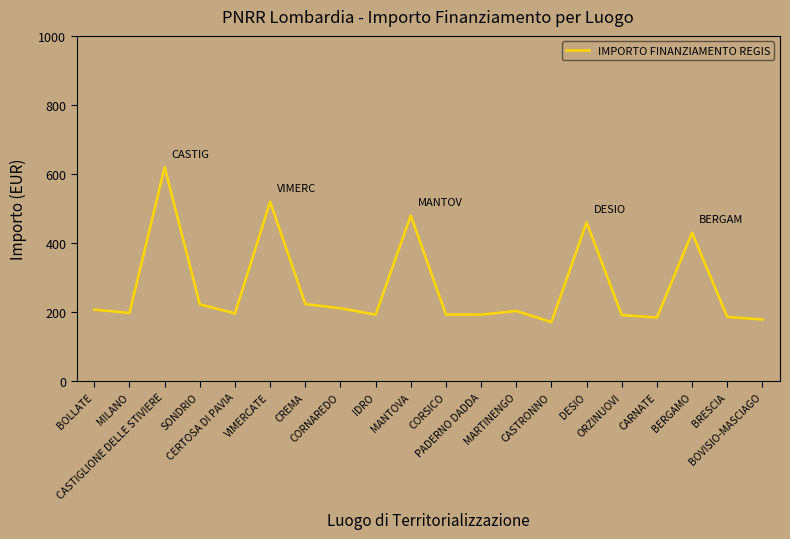

What is the maximum value shown in the chart?

620.0